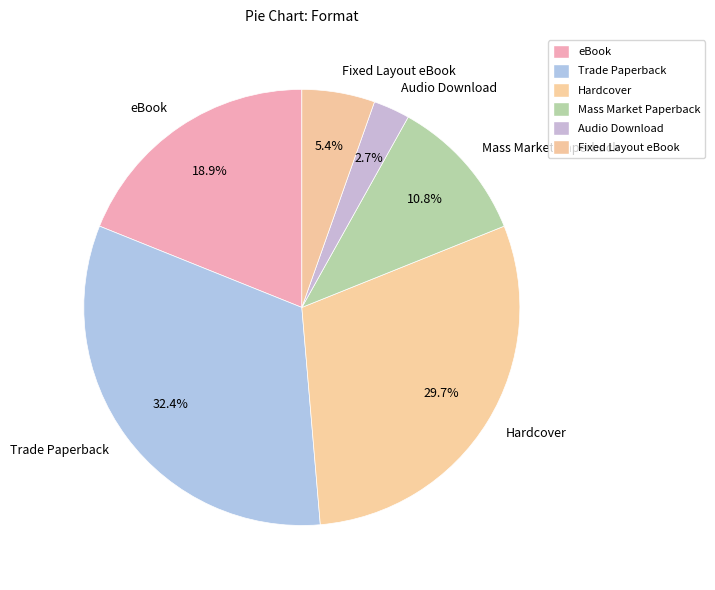

Does eBook account for over 50% of the chart?

No